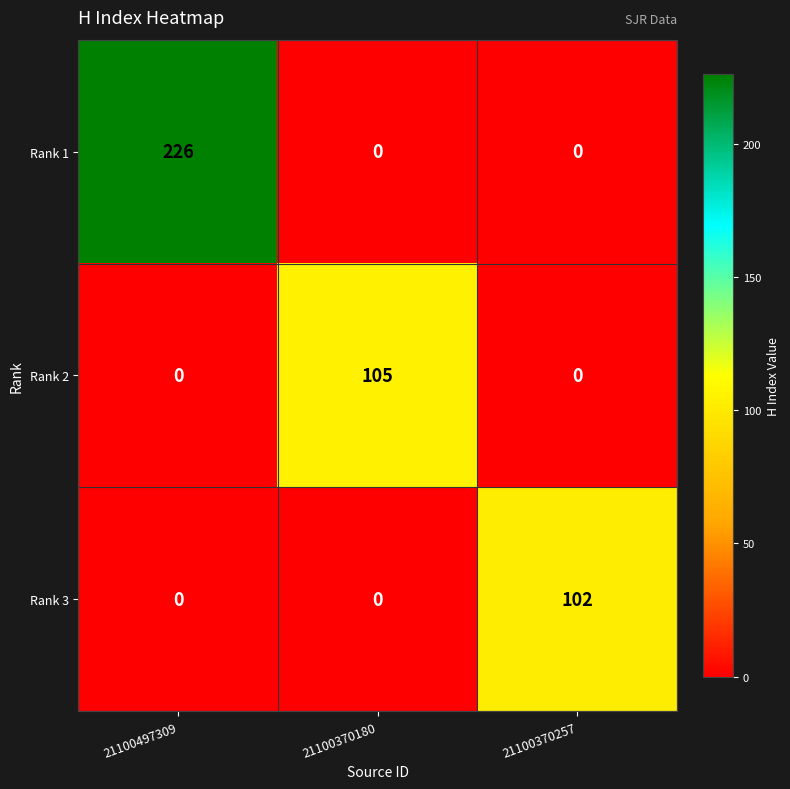

Reading right to left, what are all the values shown in this chart?

Rank 1: 21100370257=0	21100370180=0	21100497309=226
Rank 2: 21100370257=0	21100370180=105	21100497309=0
Rank 3: 21100370257=102	21100370180=0	21100497309=0